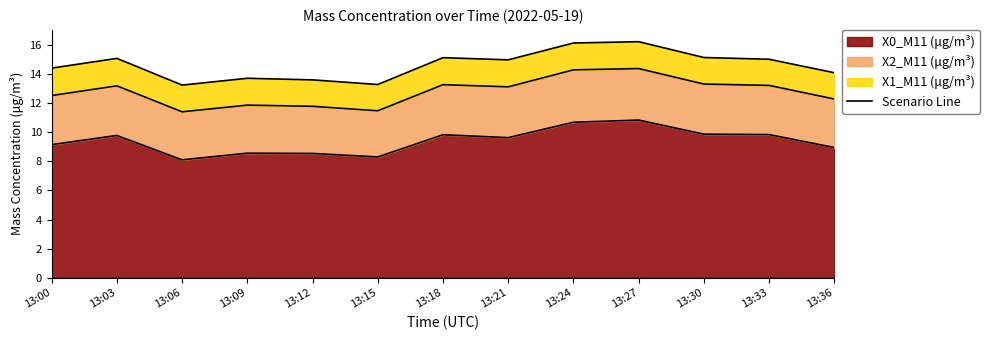

Which series has the widest spread of values?

X0_M11 (μg/m³)